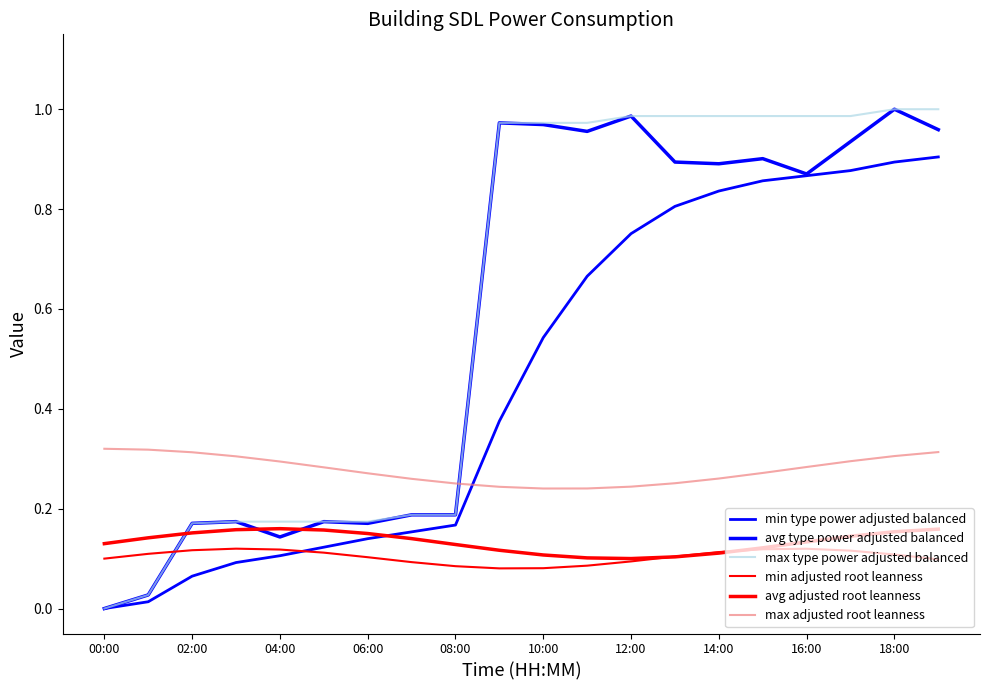

How many lines are shown in the chart?

6